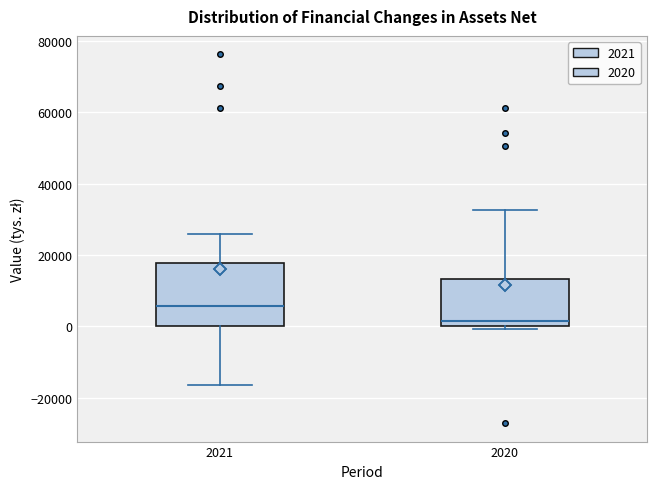

Where is the upper edge of the box at x = 2021 on the y-axis? The values are not printed on the chart, so give them approximately, as read against the axis.

18000